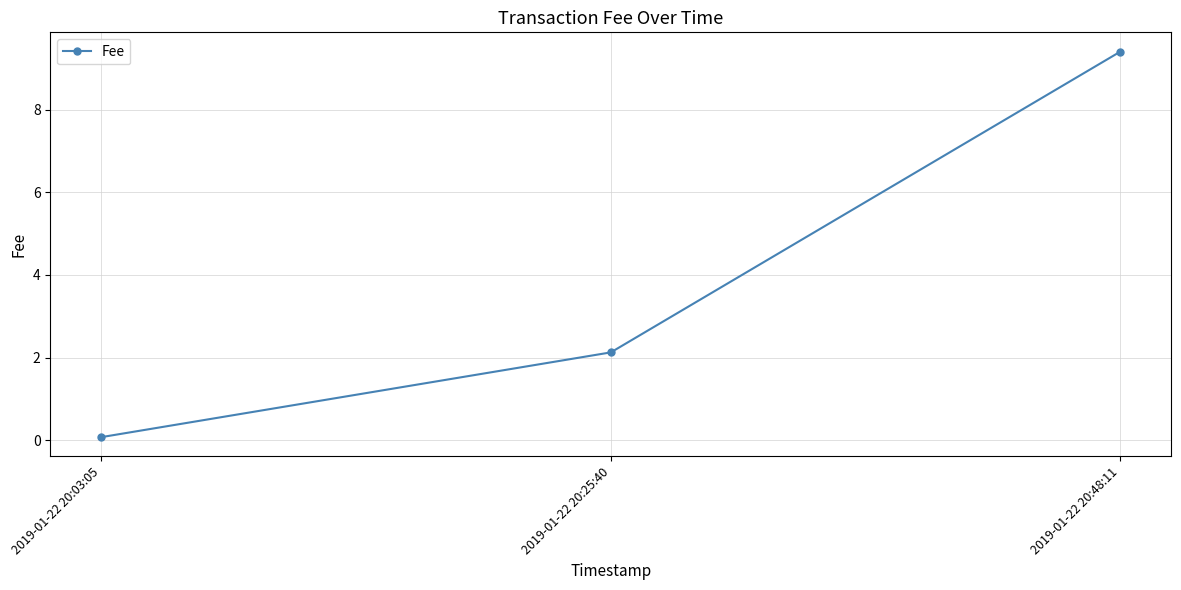

Is this an area chart (filled region under the line)?

No